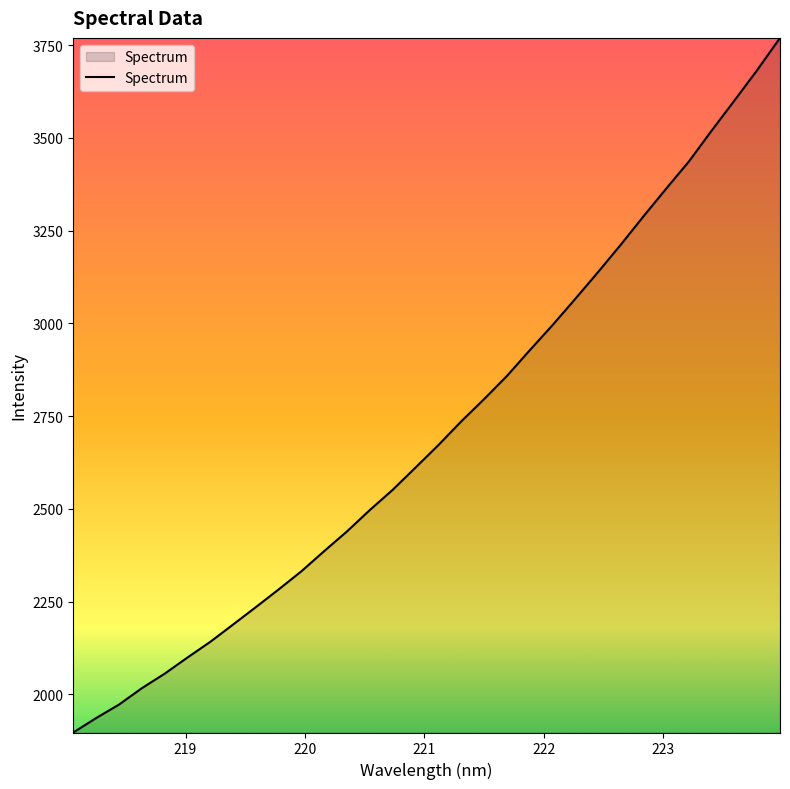

What is the difference between the maximum and minimum values?

1872.9